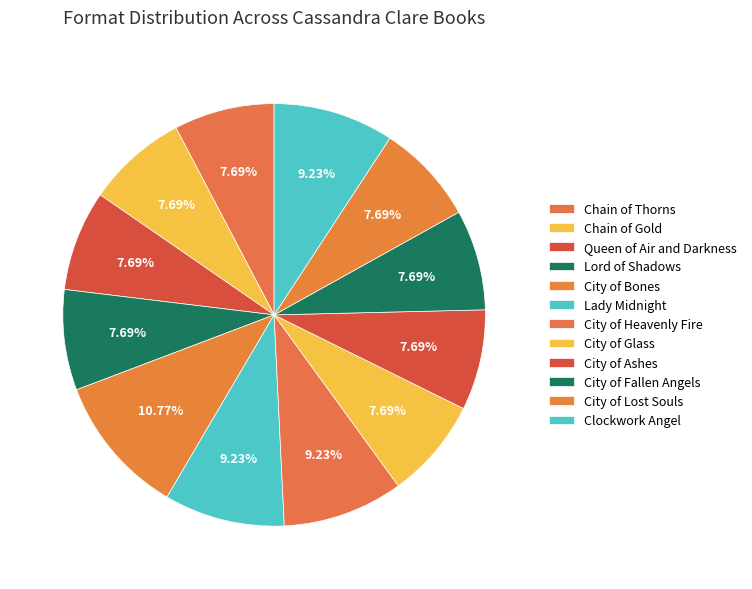

Which slice is the smallest?

Chain of Thorns